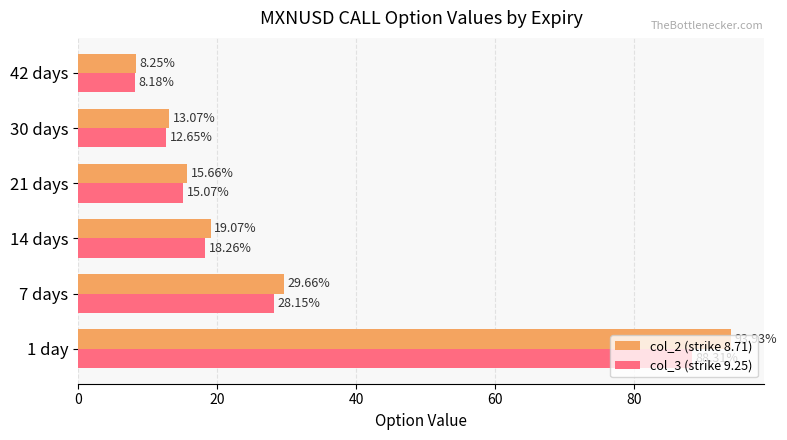

What is the sum of all col_3 (strike 9.25) values?

170.6